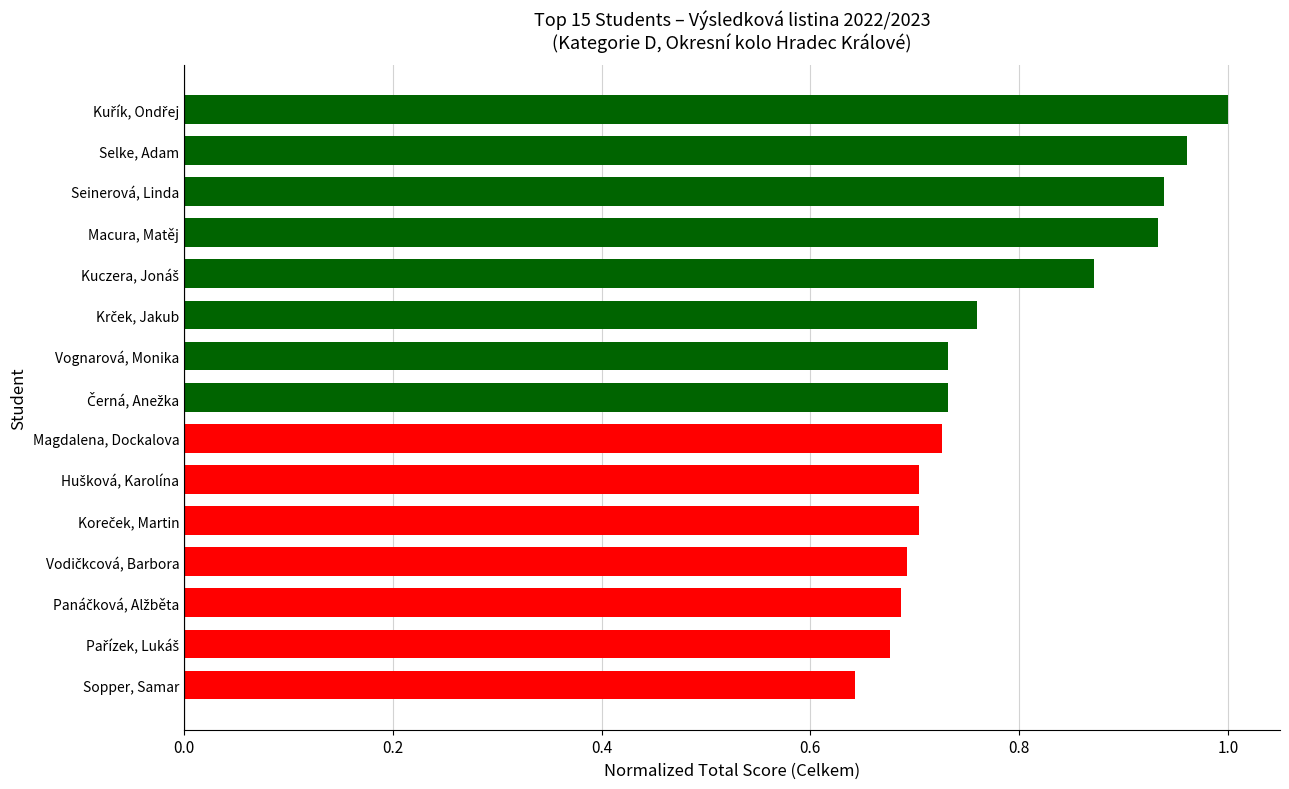

What is the change in value from Sopper, Samar to Selke, Adam?

+0.3